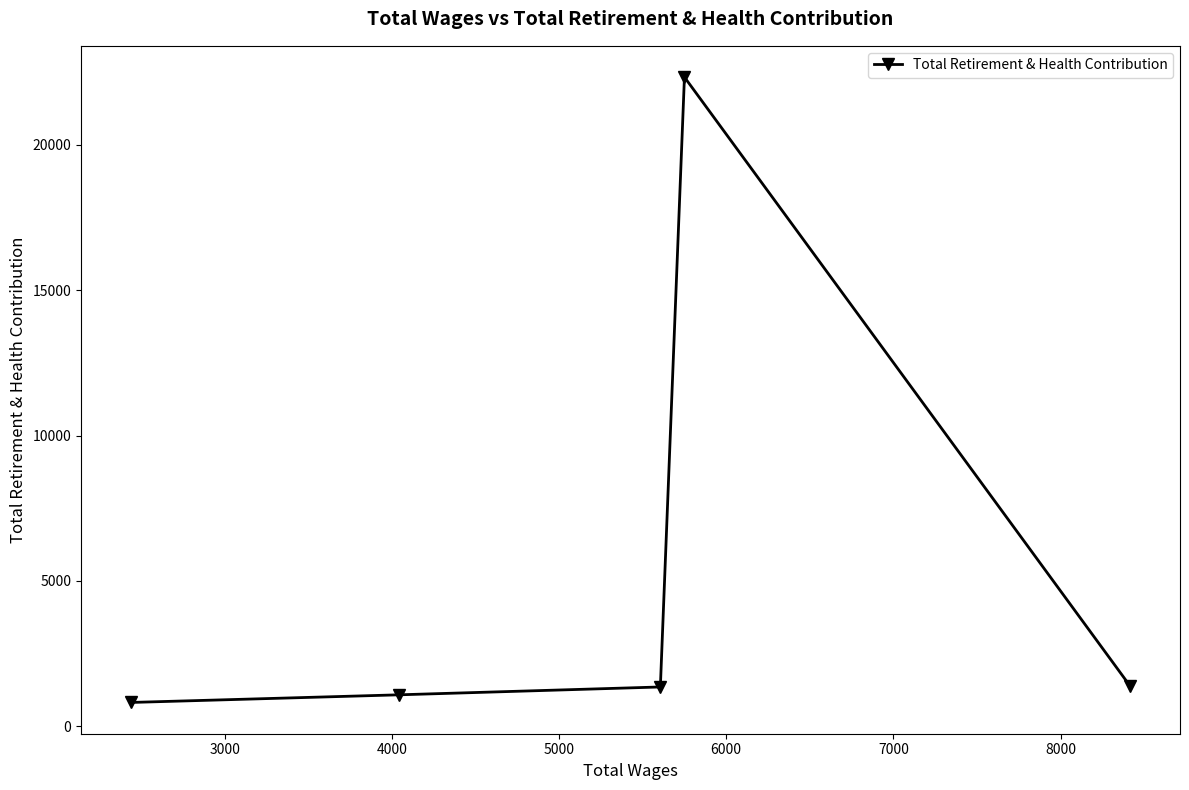

What is the smallest value displayed?

818